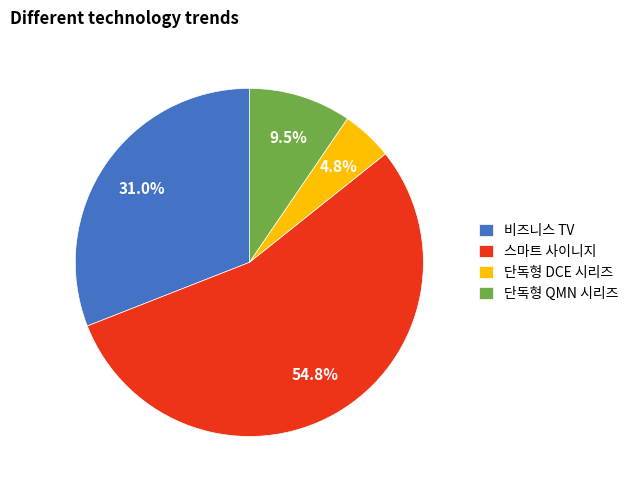

Count the number of slices in the pie.

4